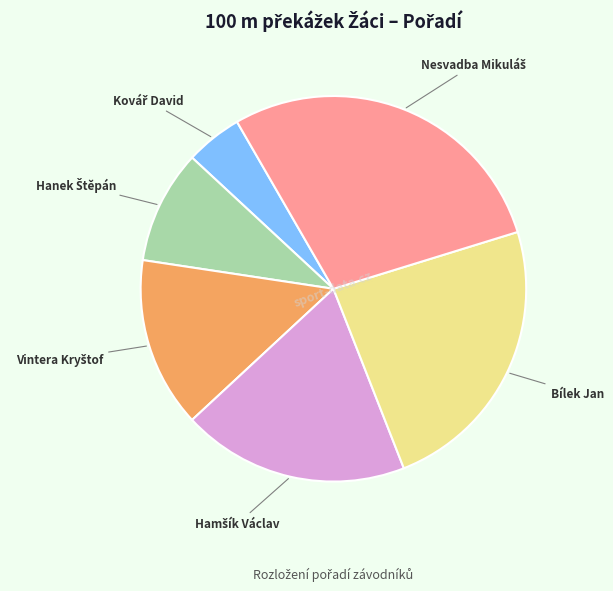

Is there any slice that represents more than half of the pie?

No